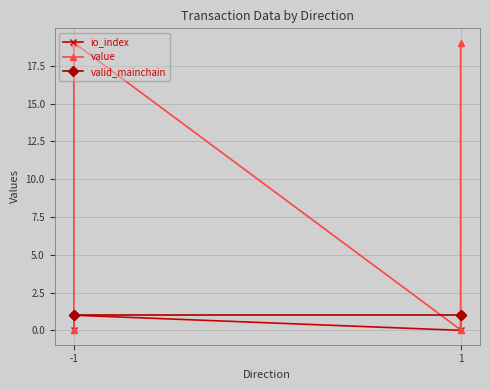

What is the difference between the maximum and minimum values in the io_index series?

1.0